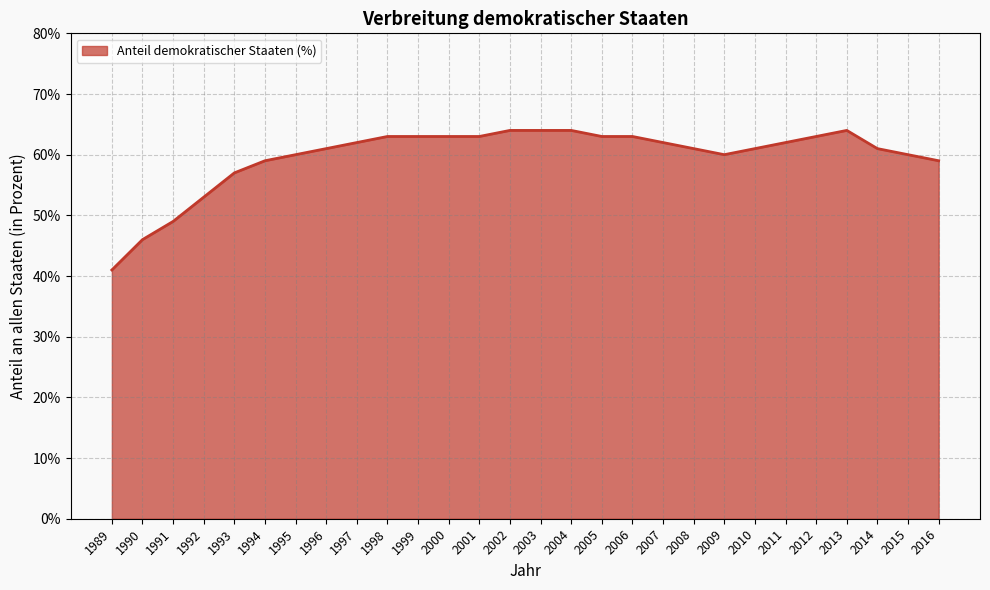

Is it true that the value at 2005 is 63?

True